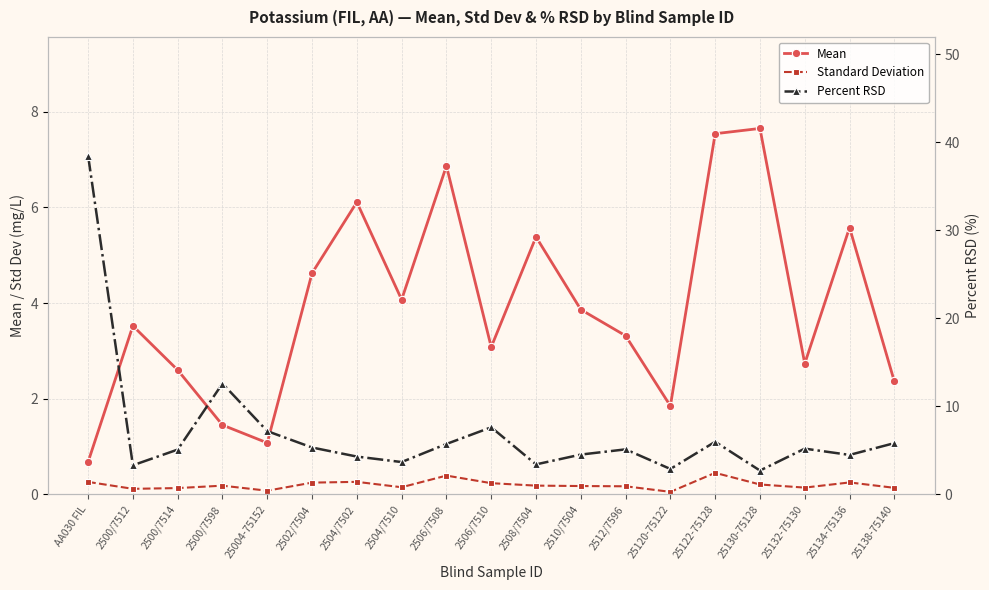

Read the Mean value at 25004-75152.

1.1